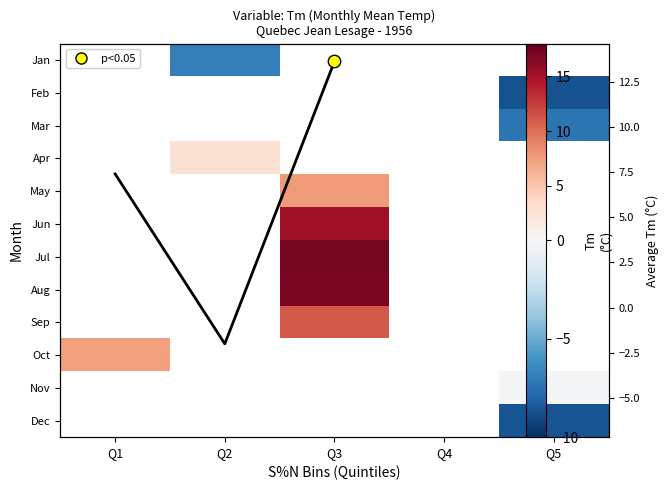

How many series are shown in this chart?

13